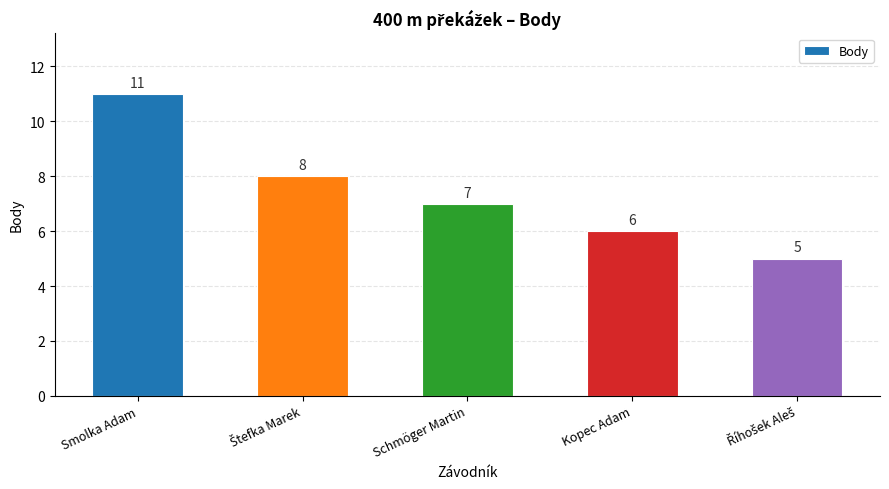

What is the smallest value displayed?

5